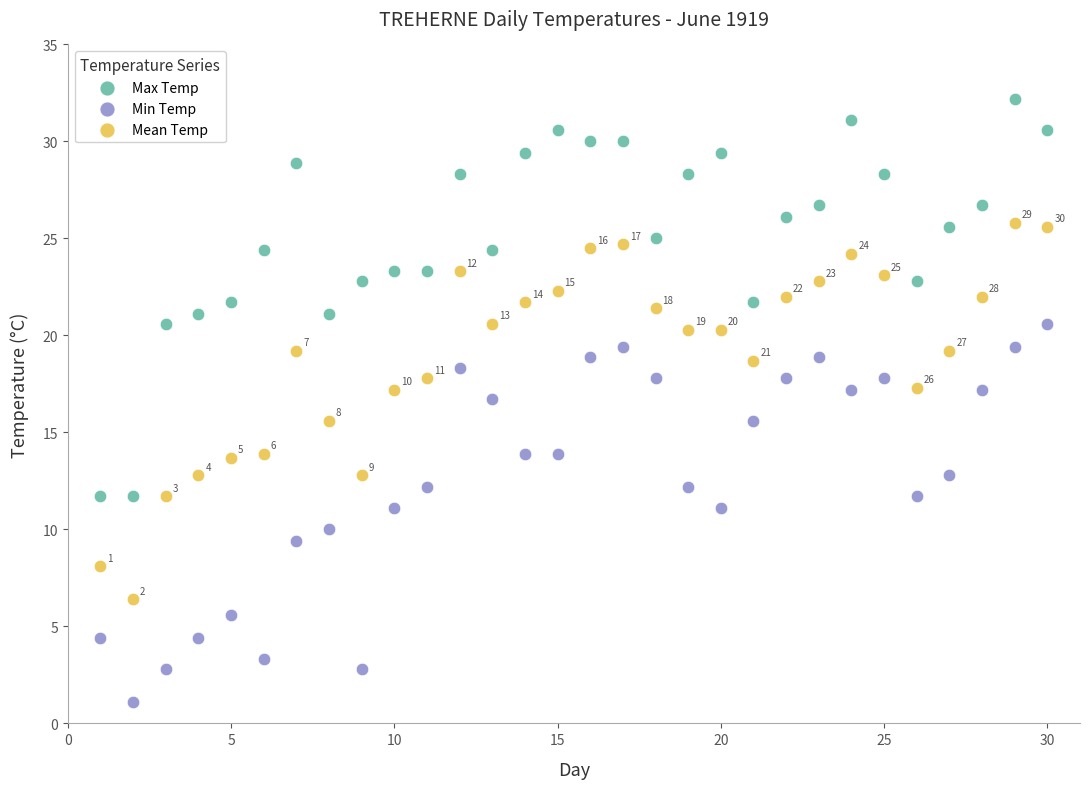

Across all data points, what is the range of X values (max minus min)?

29.0